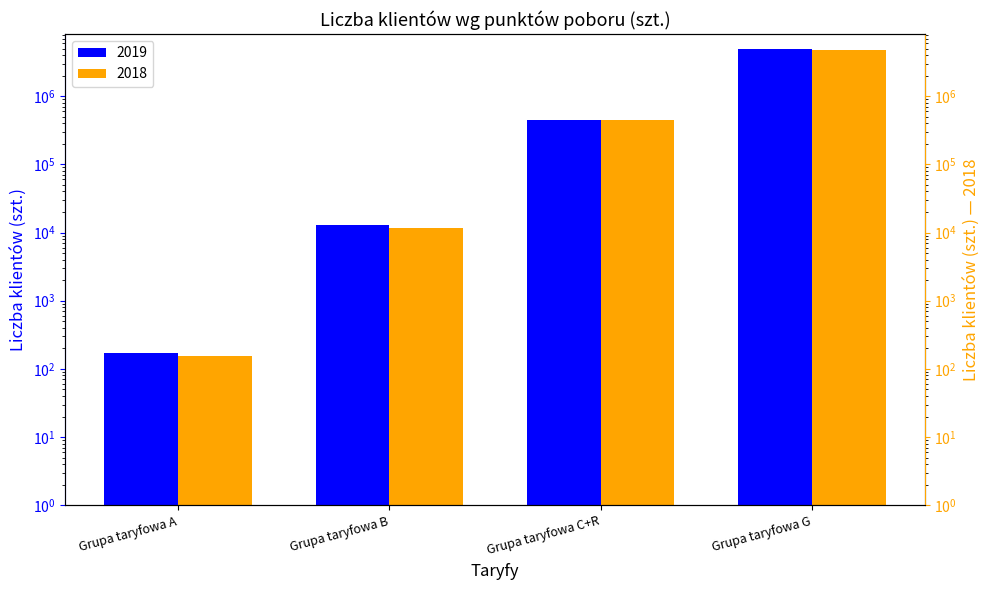

Reading left to right, what are all the values shown in this chart?

2019: Grupa taryfowa A=169	Grupa taryfowa B=12708	Grupa taryfowa C+R=450126	Grupa taryfowa G=4869622
2018: Grupa taryfowa A=153	Grupa taryfowa B=11718	Grupa taryfowa C+R=447081	Grupa taryfowa G=4812012